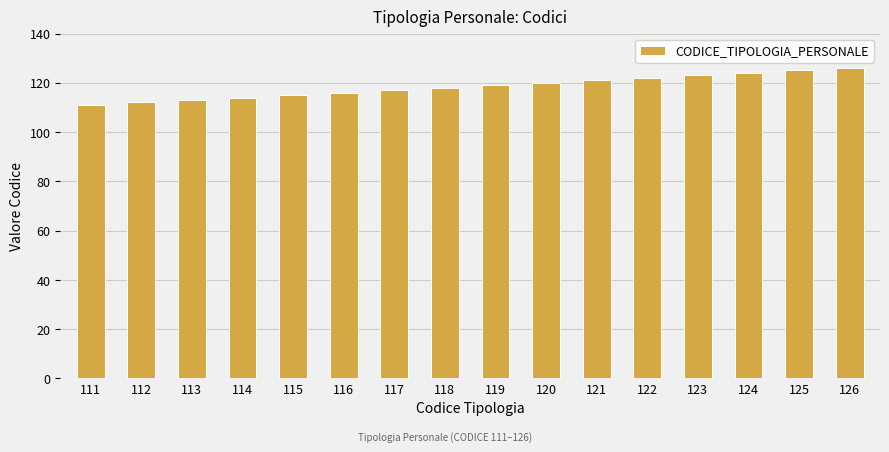

Approximately how many times larger is the value at 125 compared to 122?

1.0